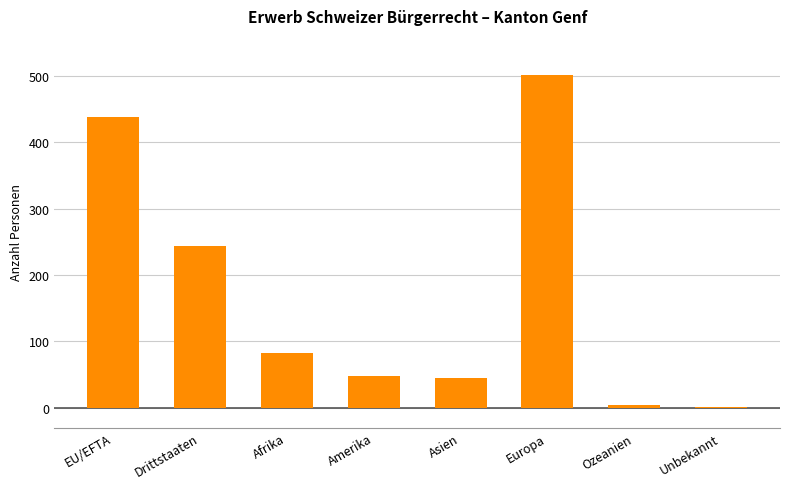

How many distinct data groups are displayed?

1